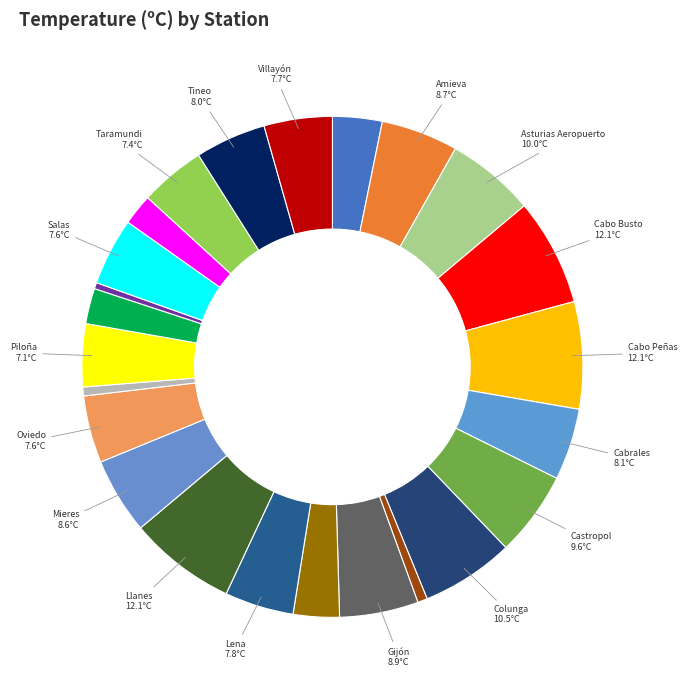

How many slices are in this pie chart?

24